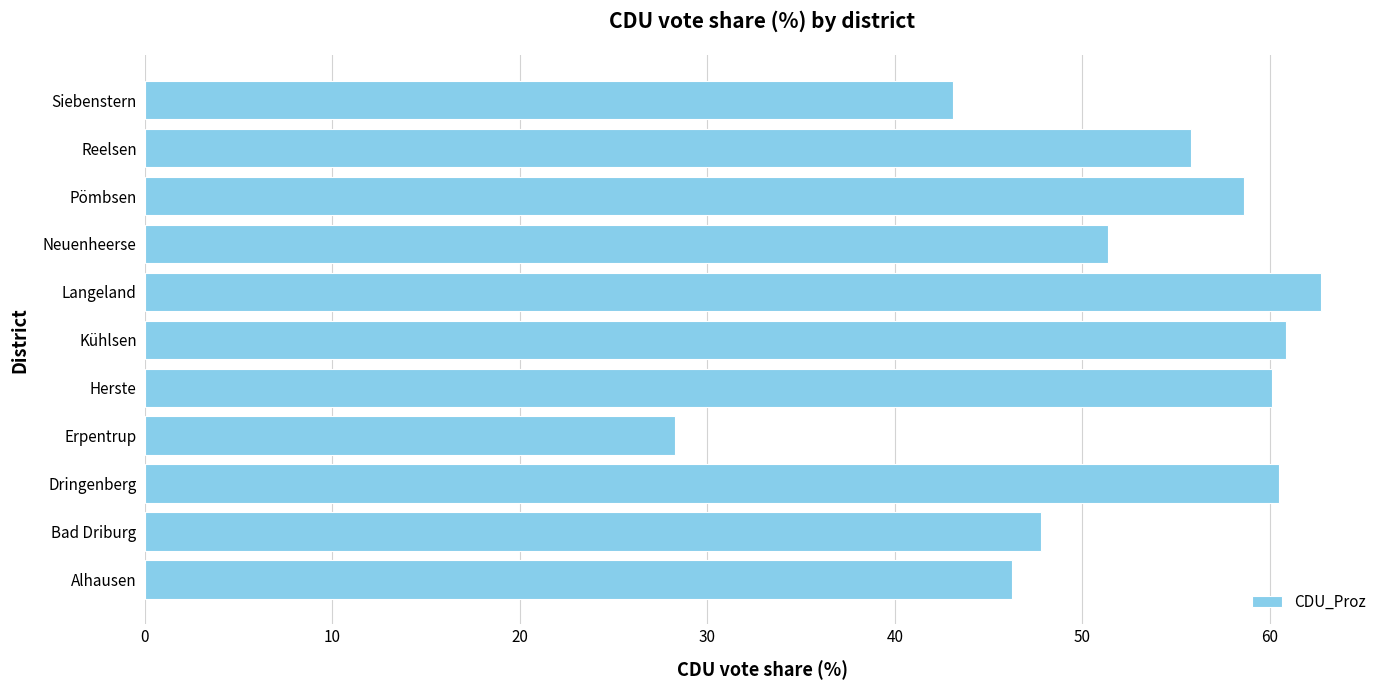

How many data points does each series have?

11